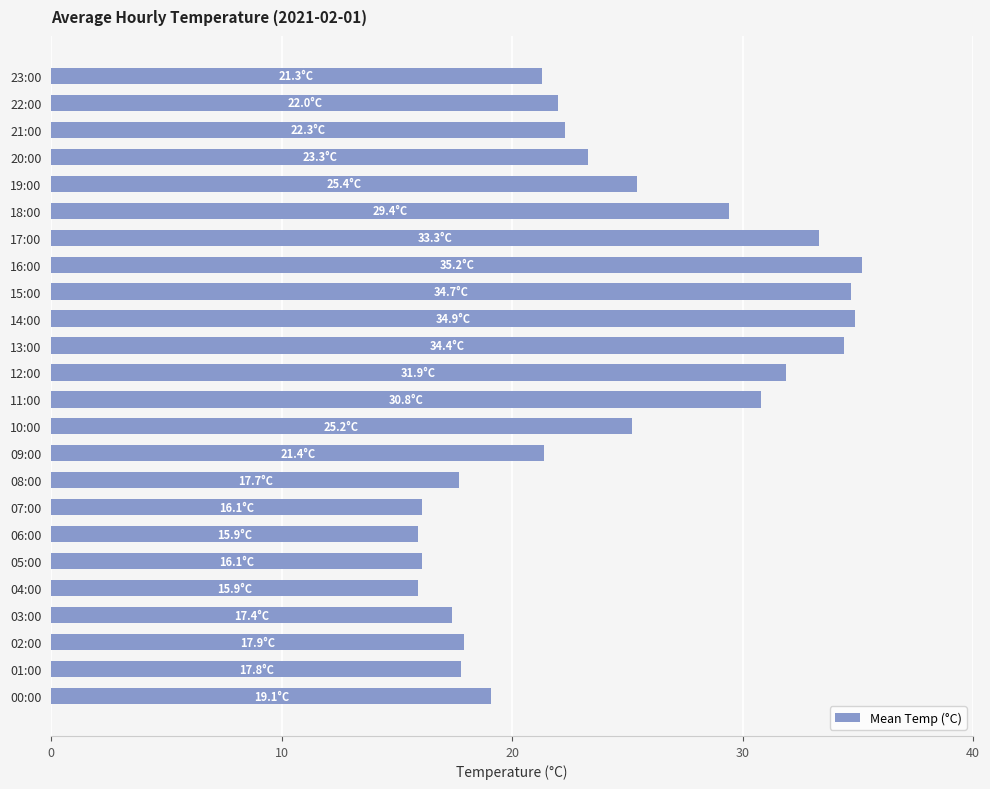

What is the difference between the values at 20:00 and 06:00?

7.4